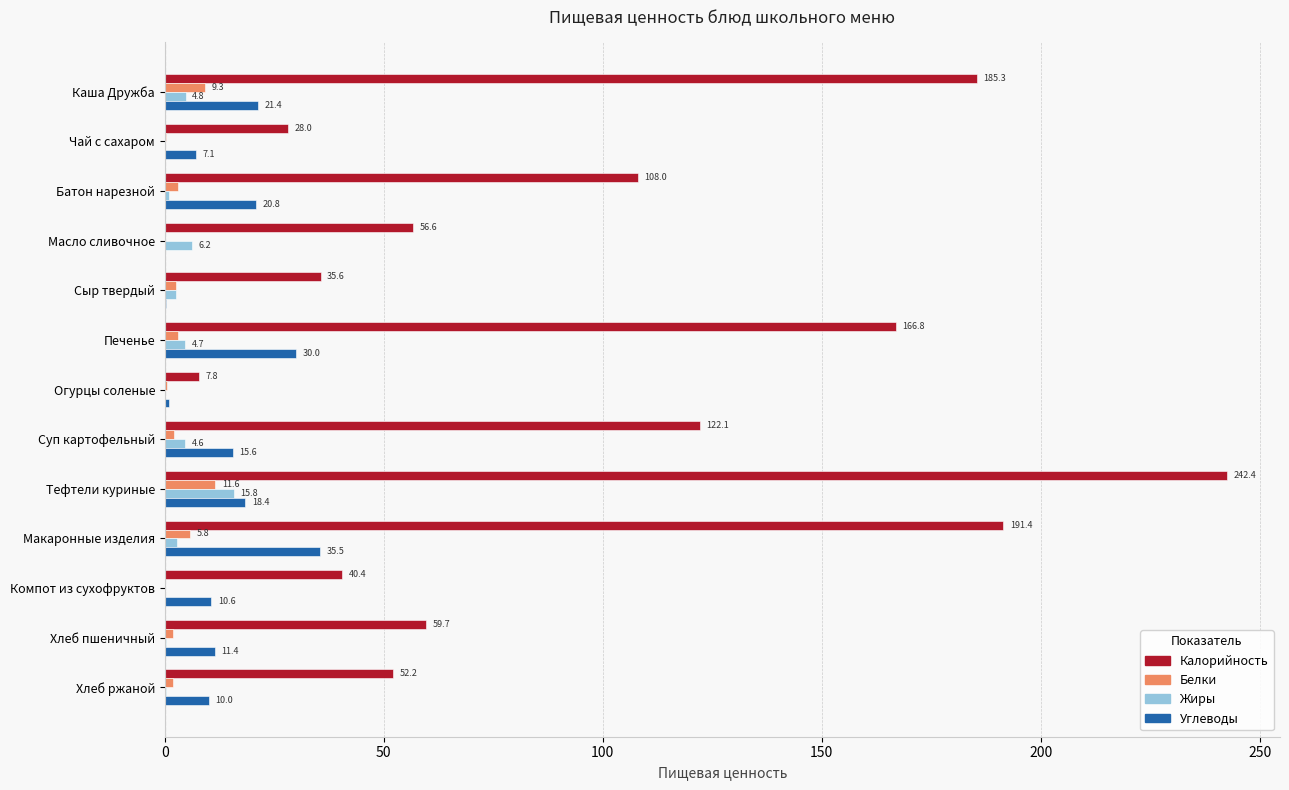

Which category has the highest value across all series?

Тефтели куриные